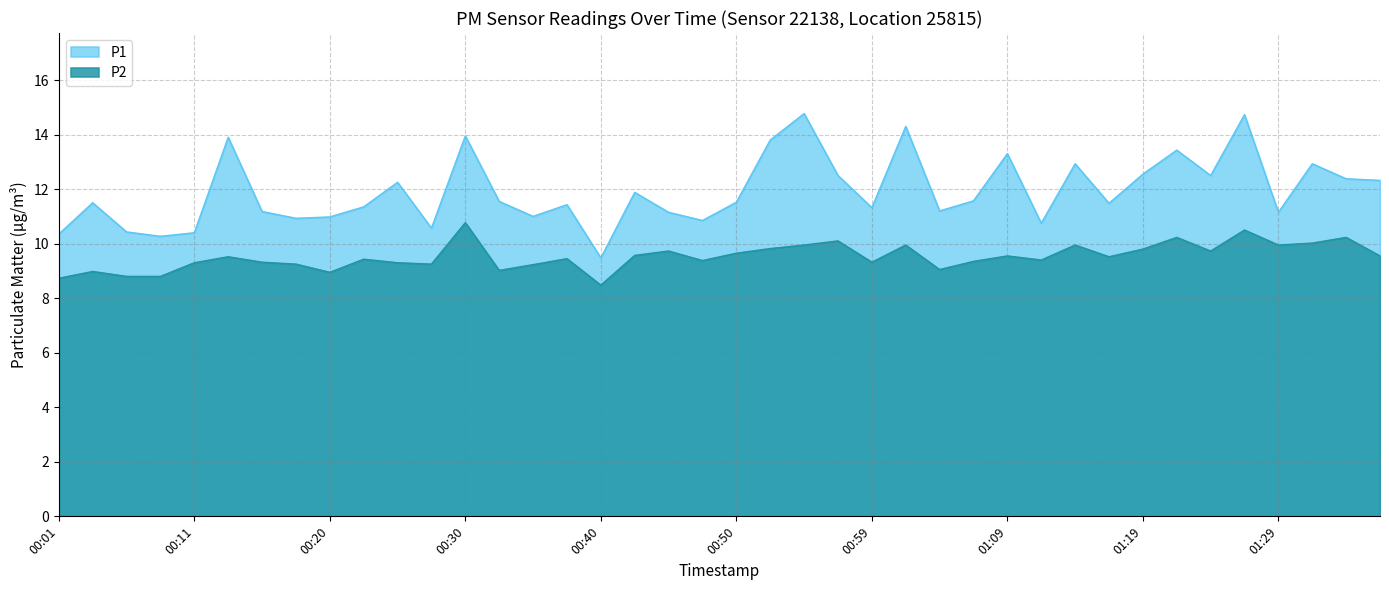

At how many categories does at least one series exceed 13?

8